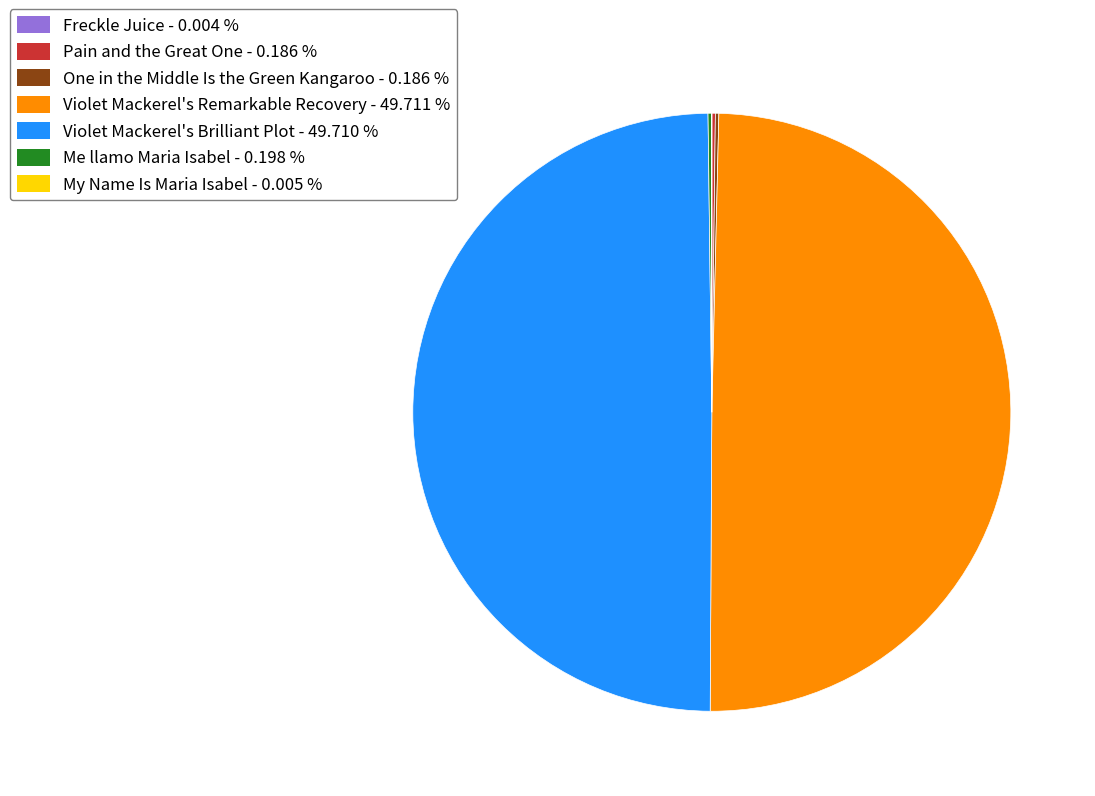

The Violet Mackerel's Brilliant Plot slice represents 50% of the pie. True or false?

True